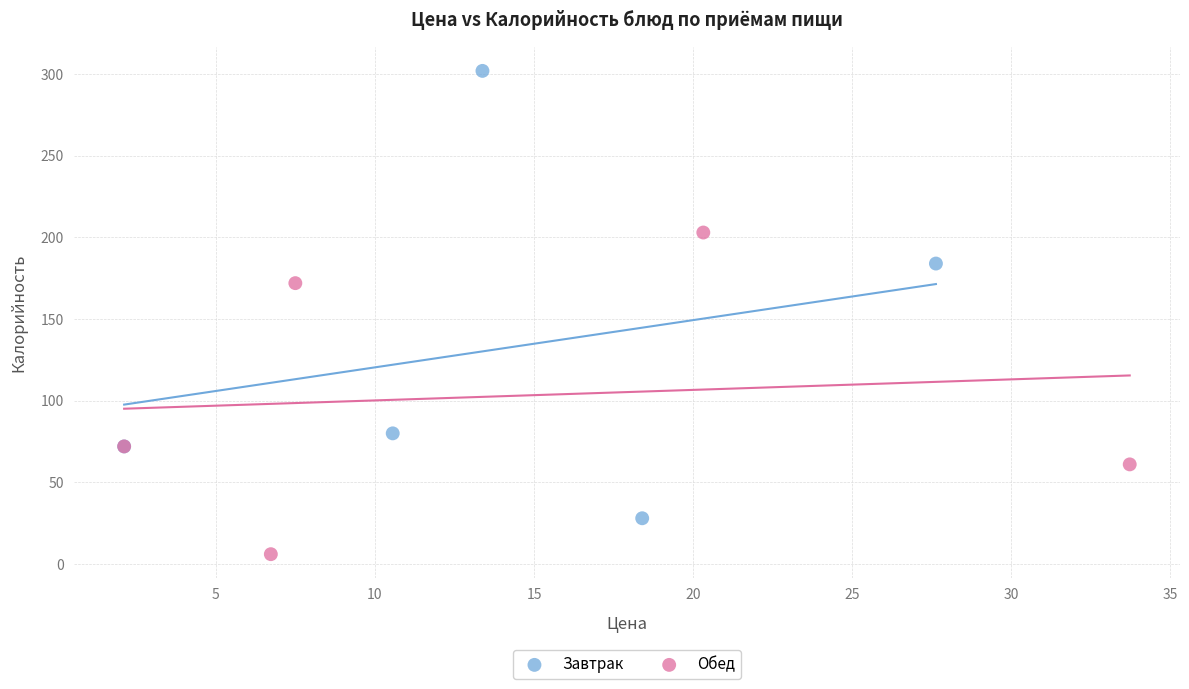

Which series contains the highest Y value?

Завтрак